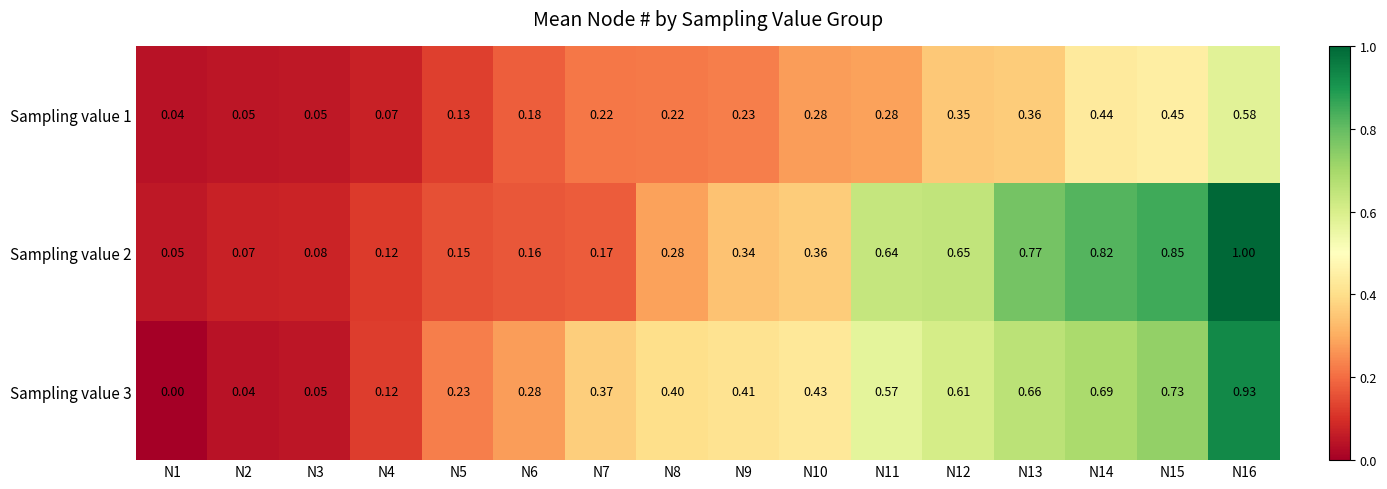

Which series has the largest total across all categories?

Sampling value 3